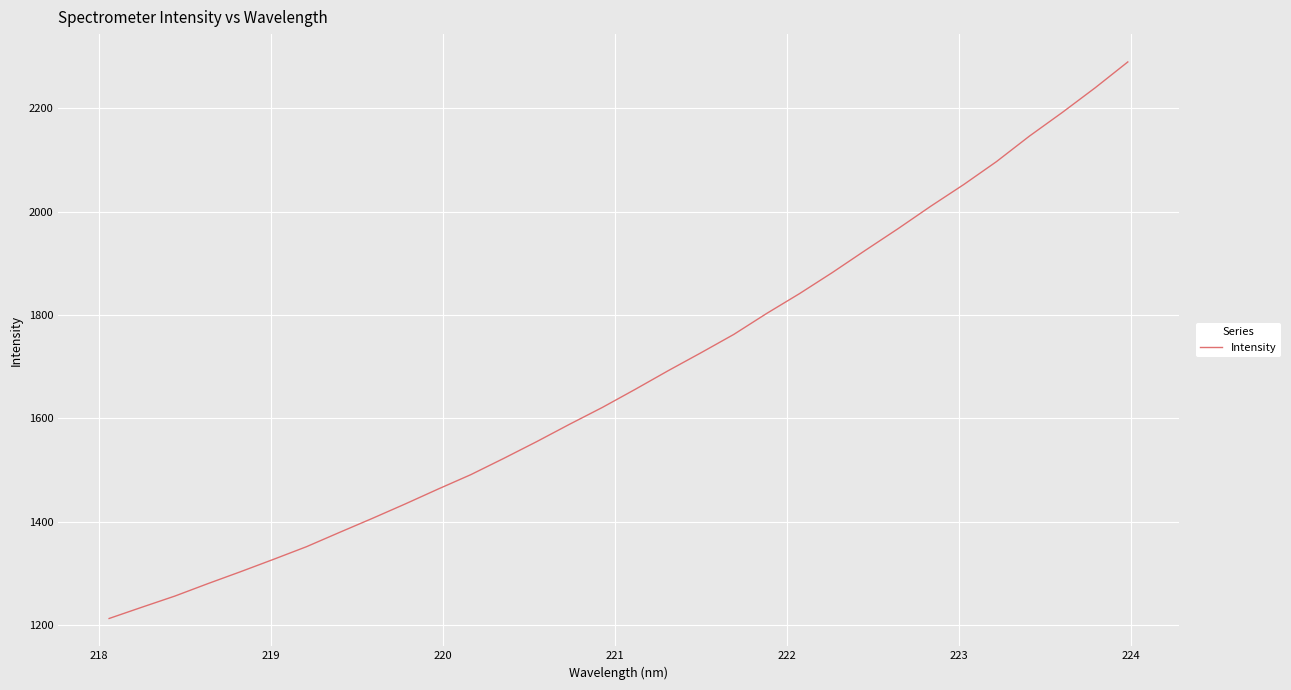

What is the sum of all values?

53714.5